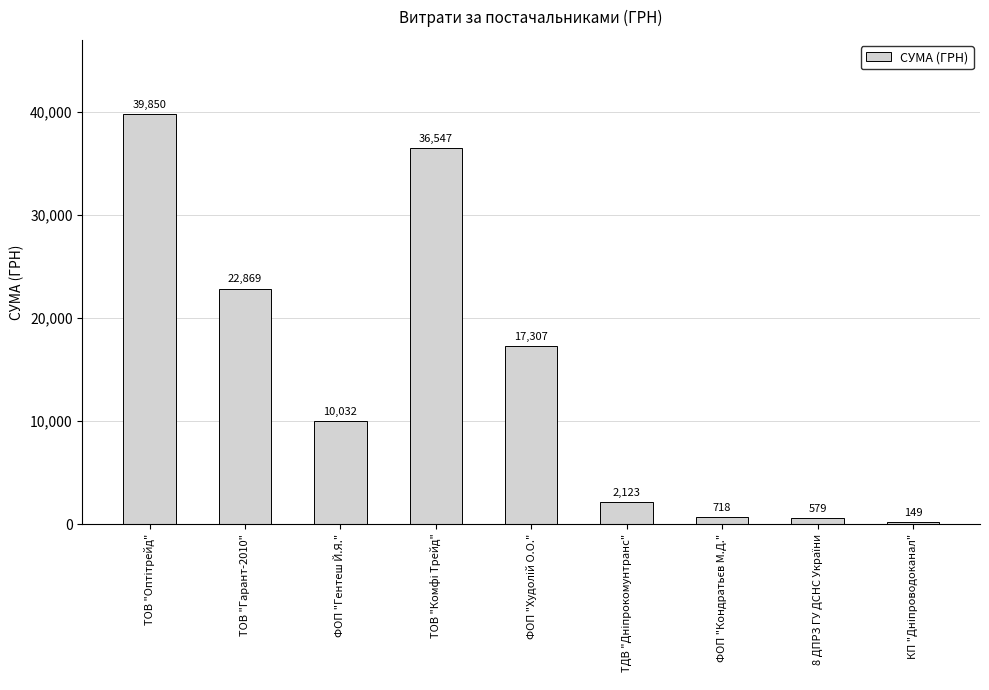

What is the approximate value at ТОВ "Гарант-2010"?

22869.0